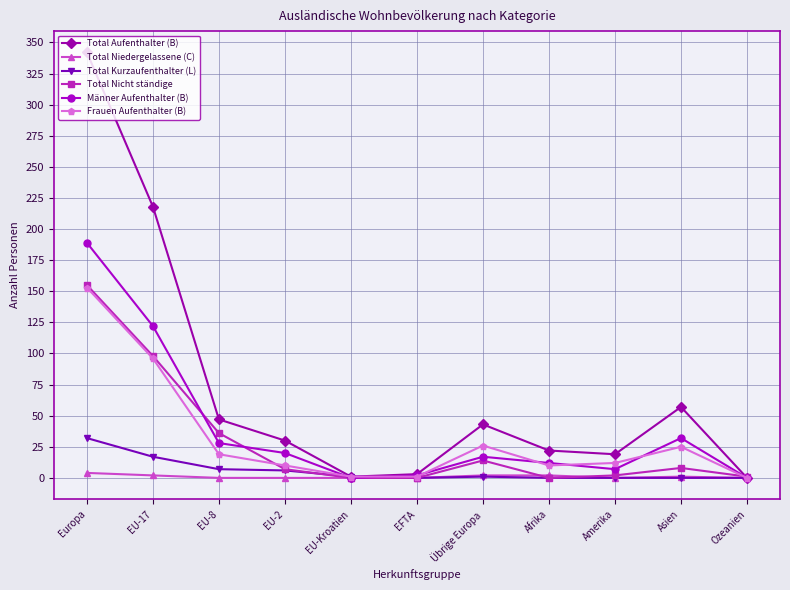

What is the label of the 11th point from the left?

Ozeanien